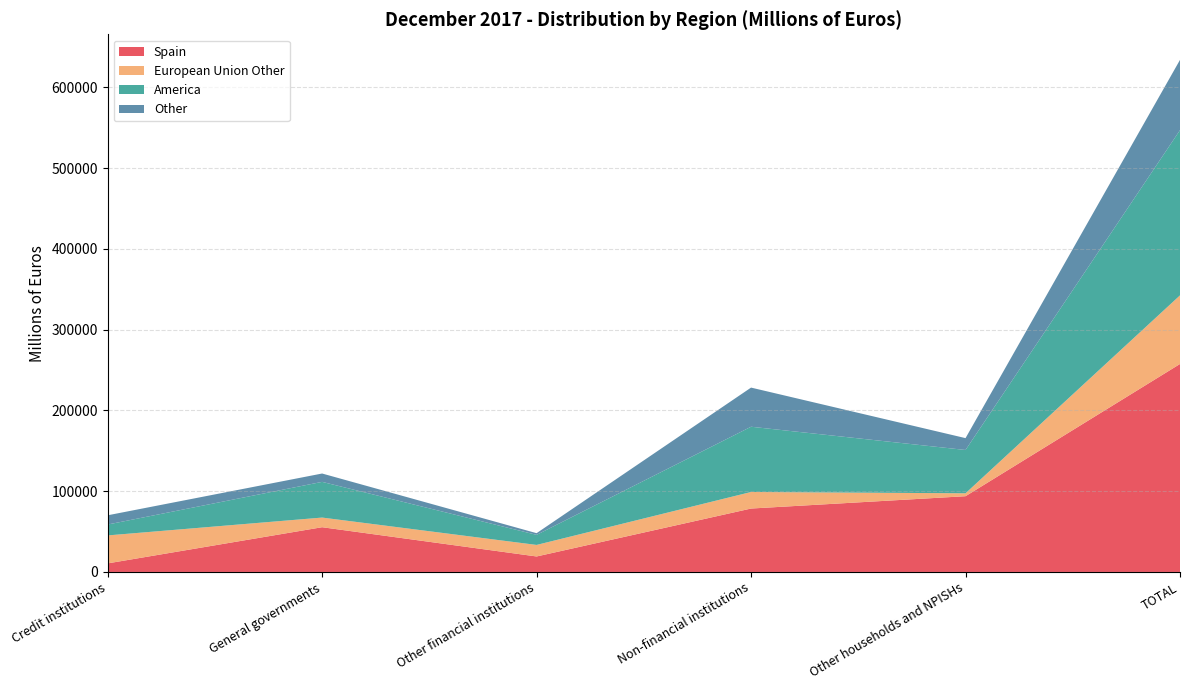

Reading left to right, transcribe all the data shown in this chart.

Spain: Credit institutions=10606	General governments=55391	Other financial institutions=19175	Non-financial institutions=78507	Other households and NPISHs=93774	TOTAL=257453
European Union Other: Credit institutions=34623	General governments=11940	Other financial institutions=14283	Non-financial institutions=20485	Other households and NPISHs=3609	TOTAL=84940
America: Credit institutions=13490	General governments=44191	Other financial institutions=12469	Non-financial institutions=80777	Other households and NPISHs=53615	TOTAL=204542
Other: Credit institutions=11422	General governments=10341	Other financial institutions=2074	Non-financial institutions=48458	Other households and NPISHs=14669	TOTAL=86964